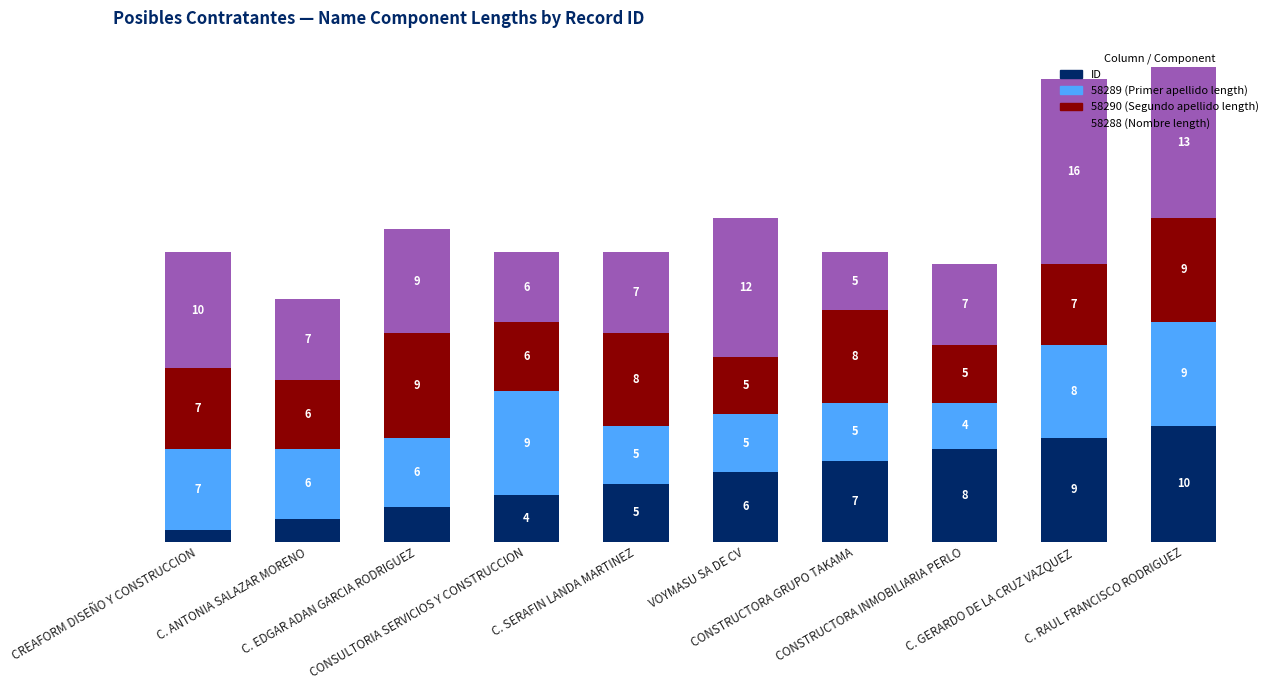

Are the bars grouped side by side (vs. stacked)?

No